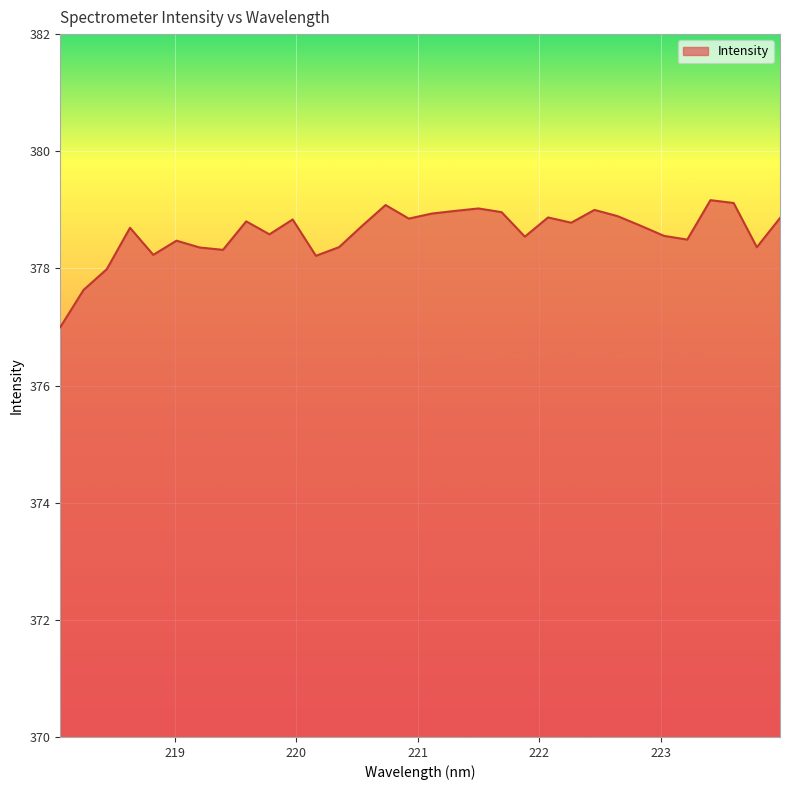

What is the greatest value displayed?

379.2